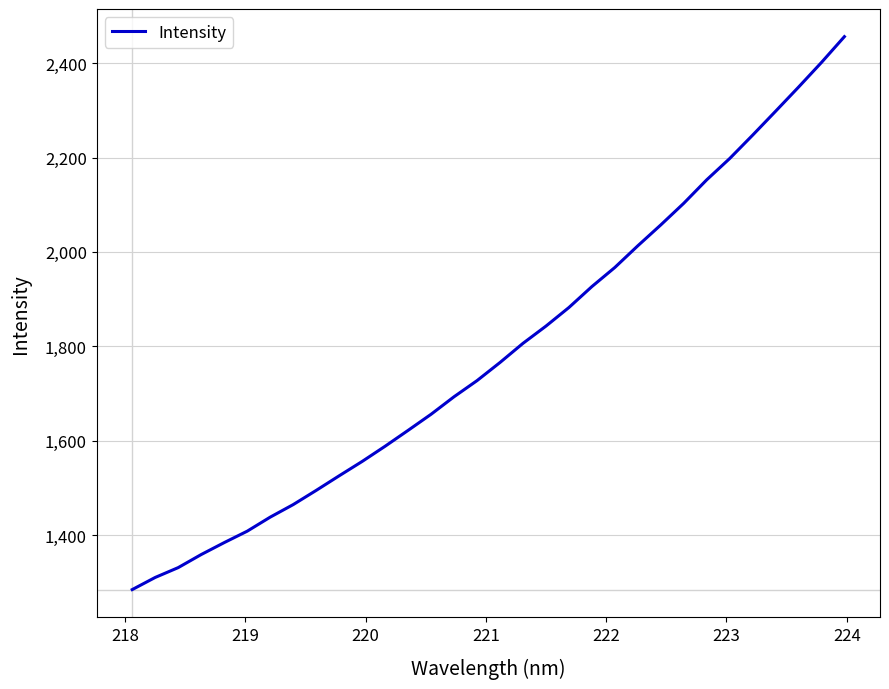

What is the maximum value shown in the chart?

2456.0